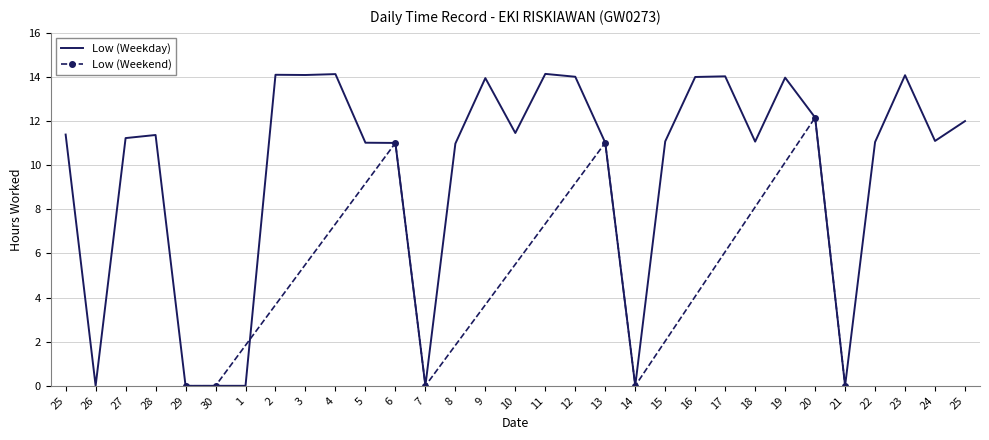

What is the sum of the values at 25 and 5?

22.4